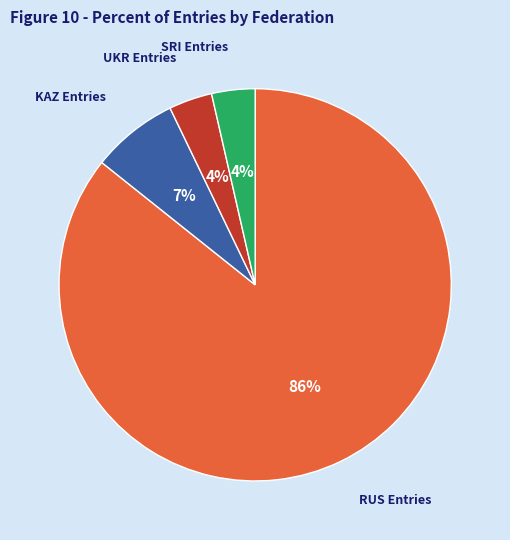

Count the number of slices in the pie.

4